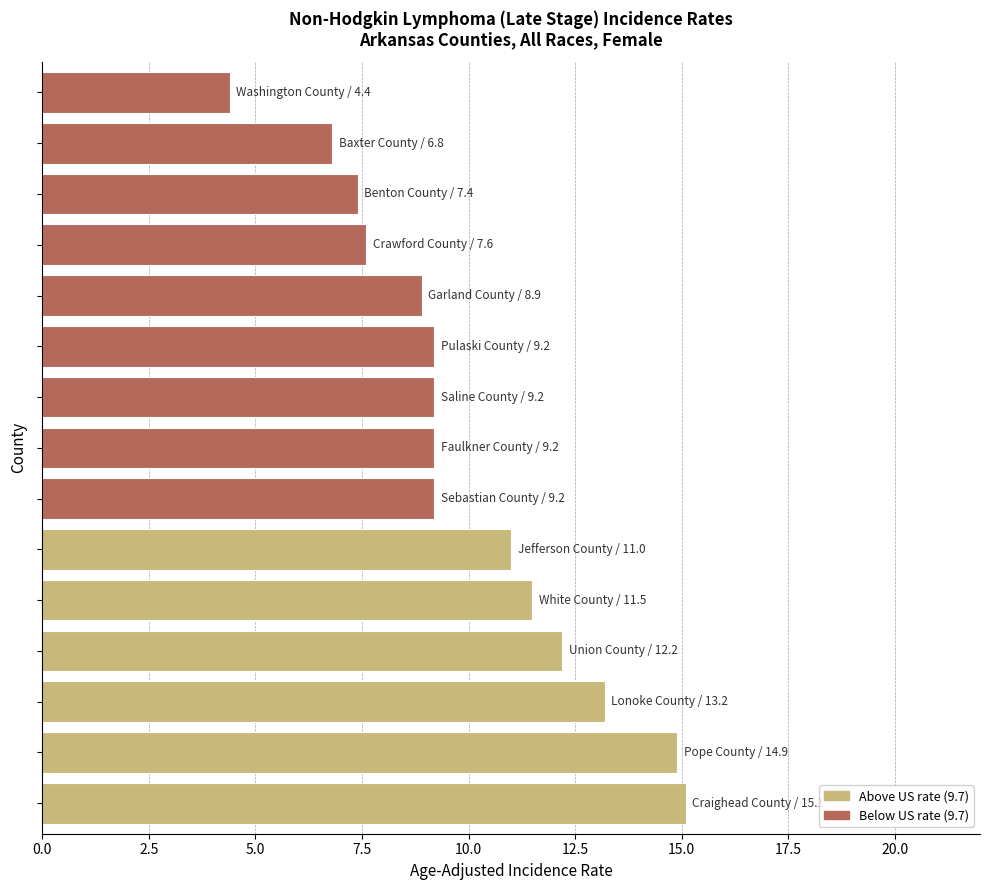

How many values are below 9?

5